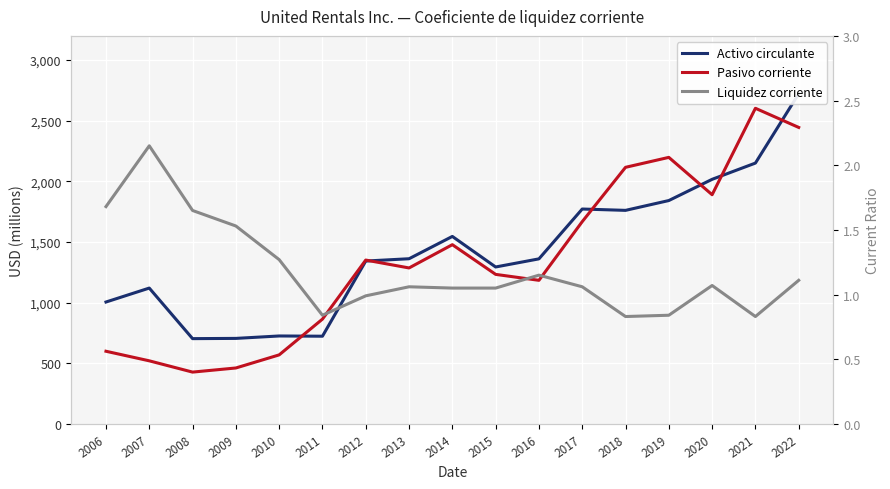

At which category is the sum across all series the highest?

2022